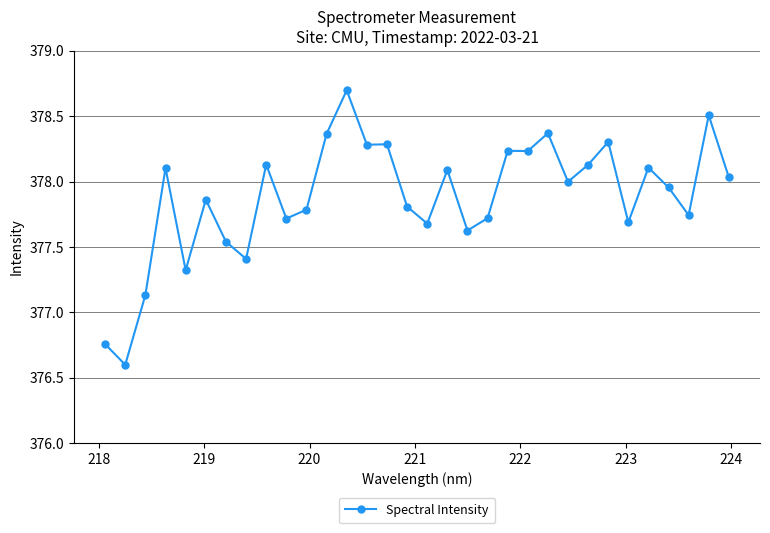

What is the difference between the maximum and minimum values?

2.1